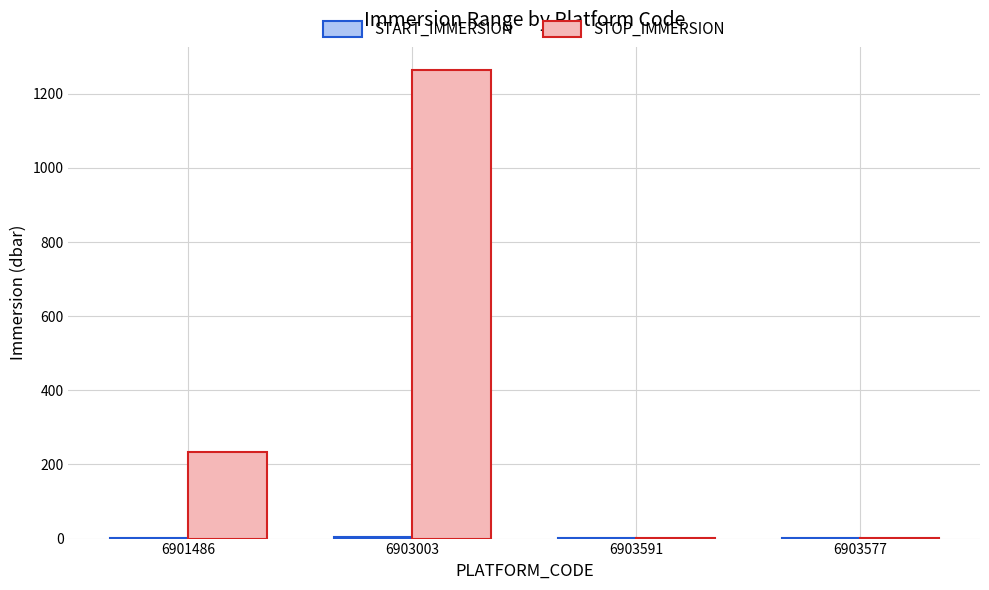

At which label does STOP_IMMERSION reach its peak?

6903003